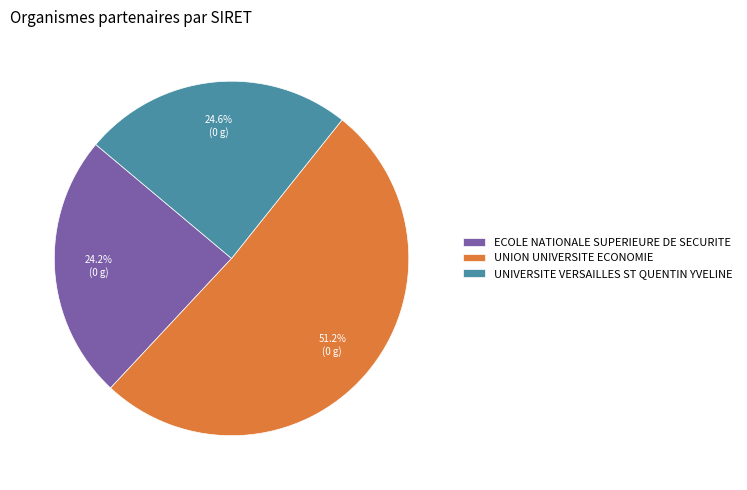

Is it true that UNIVERSITE VERSAILLES ST QUENTIN YVELINE is 14% of the pie?

False